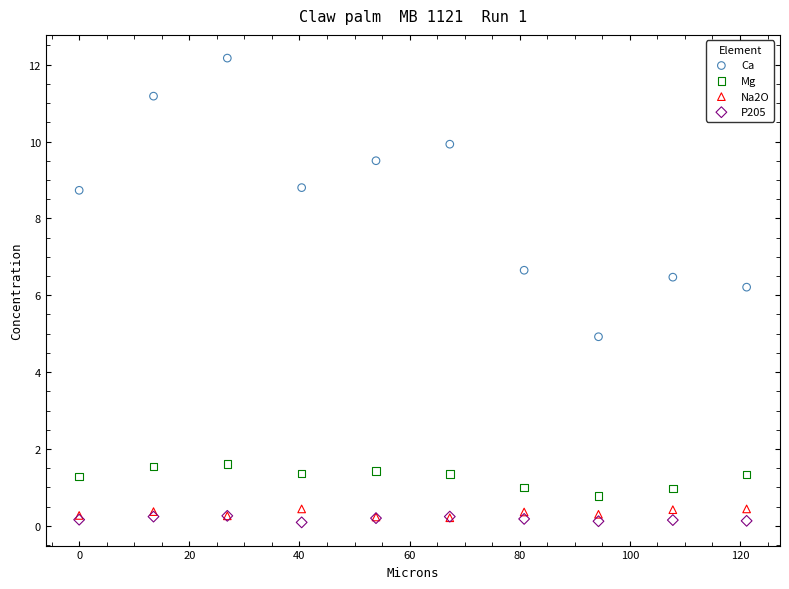

Across all series, what Y value is closest to 6?

6.2